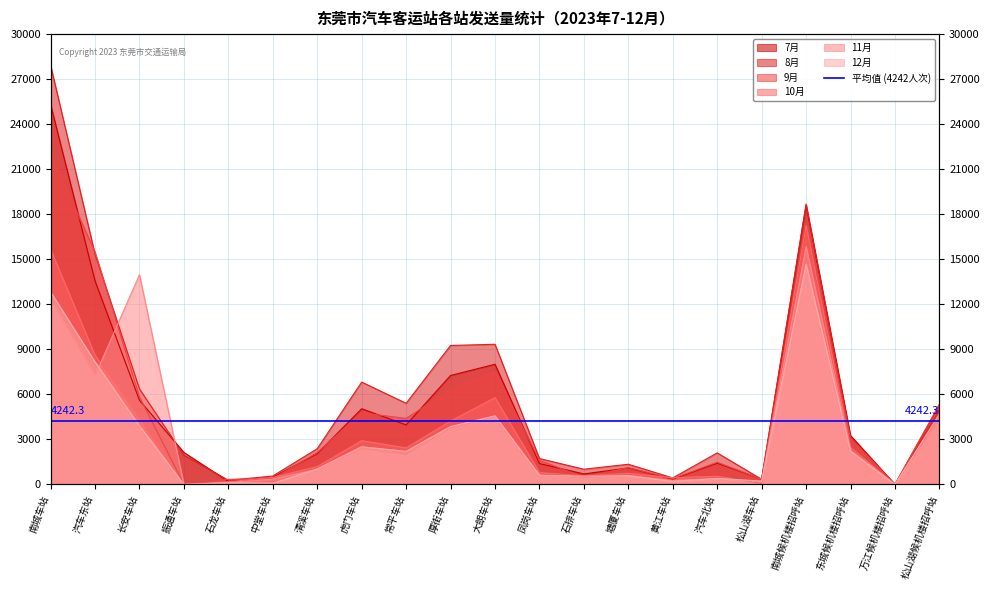

How many lines are shown in the chart?

6